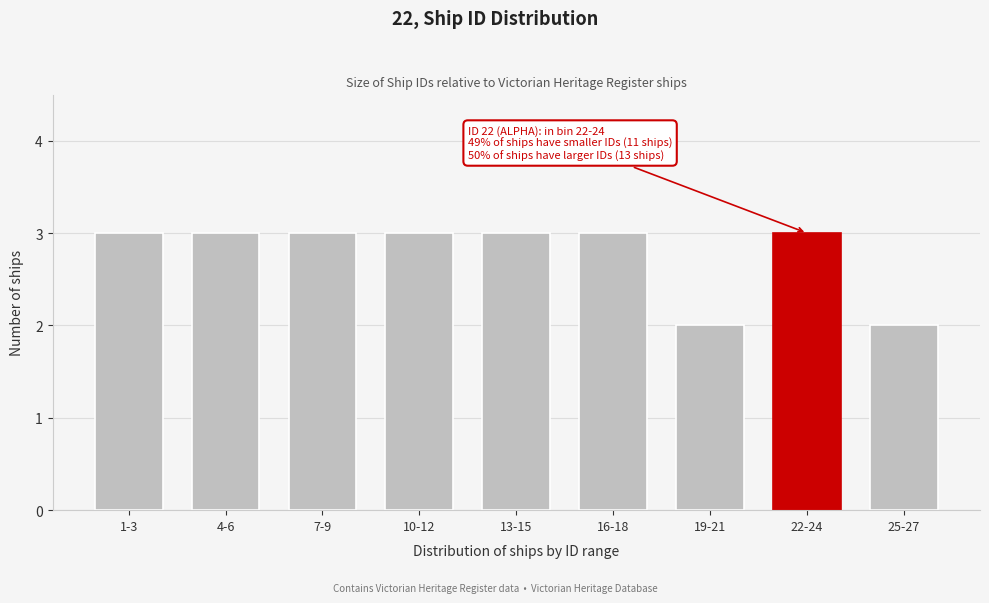

Reading left to right, list all the values displayed in this chart.

1-3=3	4-6=3	7-9=3	10-12=3	13-15=3	16-18=3	19-21=2	22-24=3	25-27=2